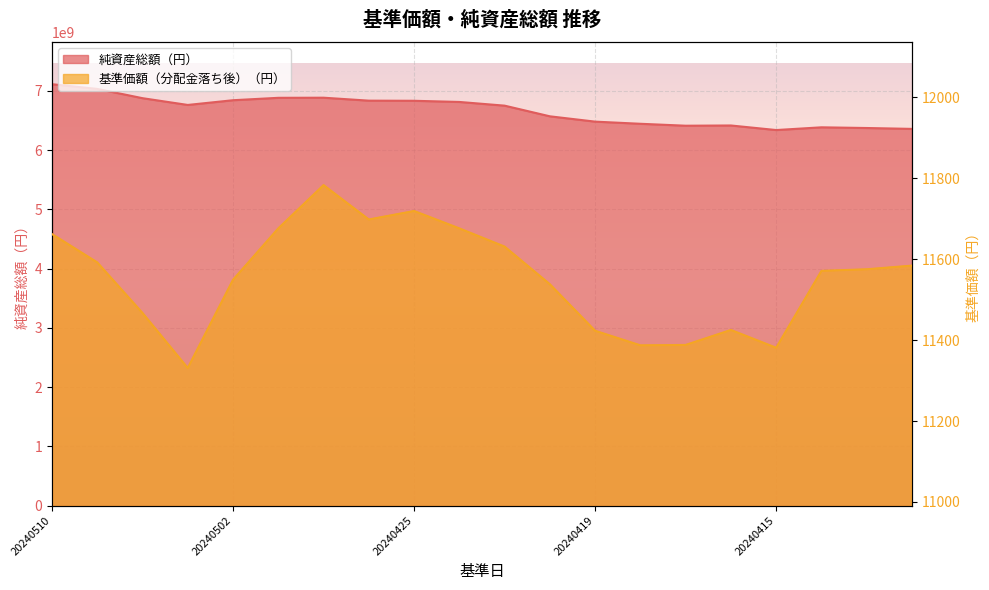

True or false: 基準価額（分配金落ち後）（円） and 純資産総額（円） intersect in this chart.

False